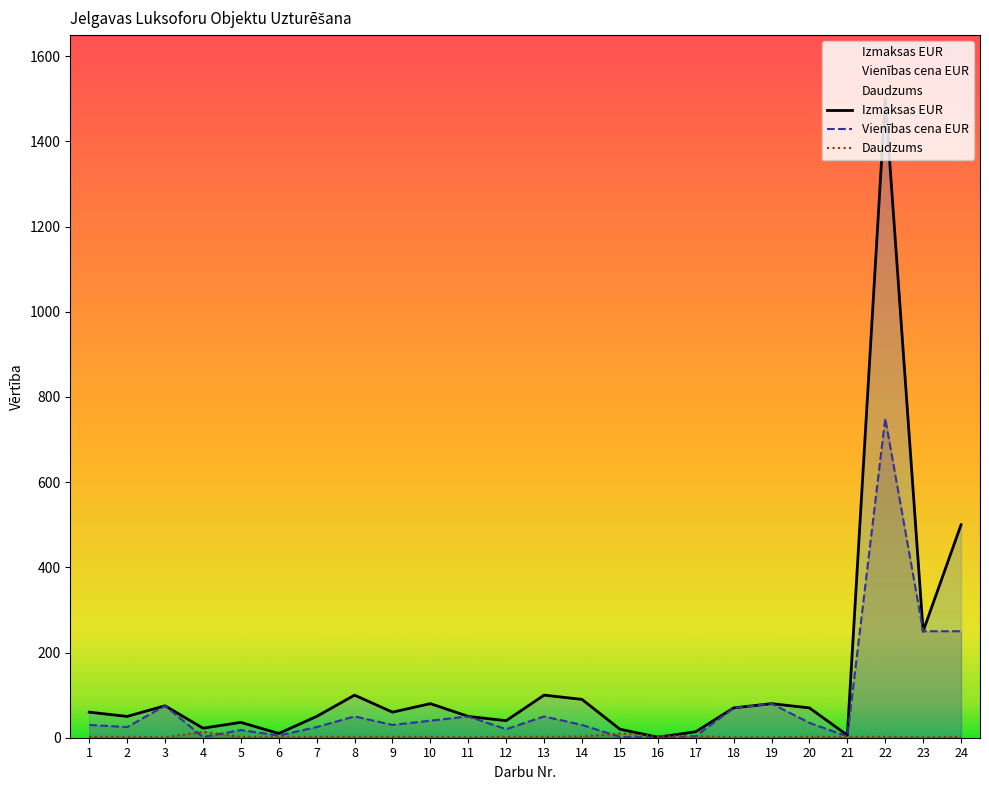

What is the spread (max minus min) of values at 15?

18.0